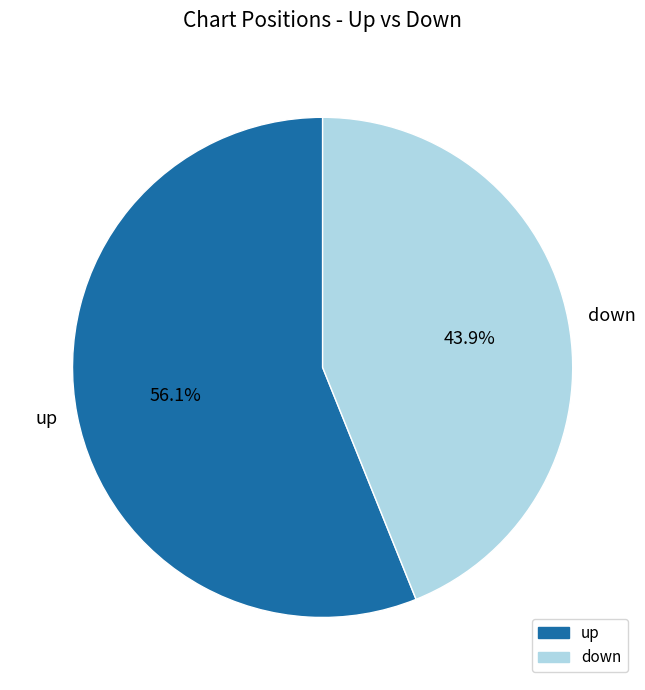

How much of the chart is everything except up?

43.9%